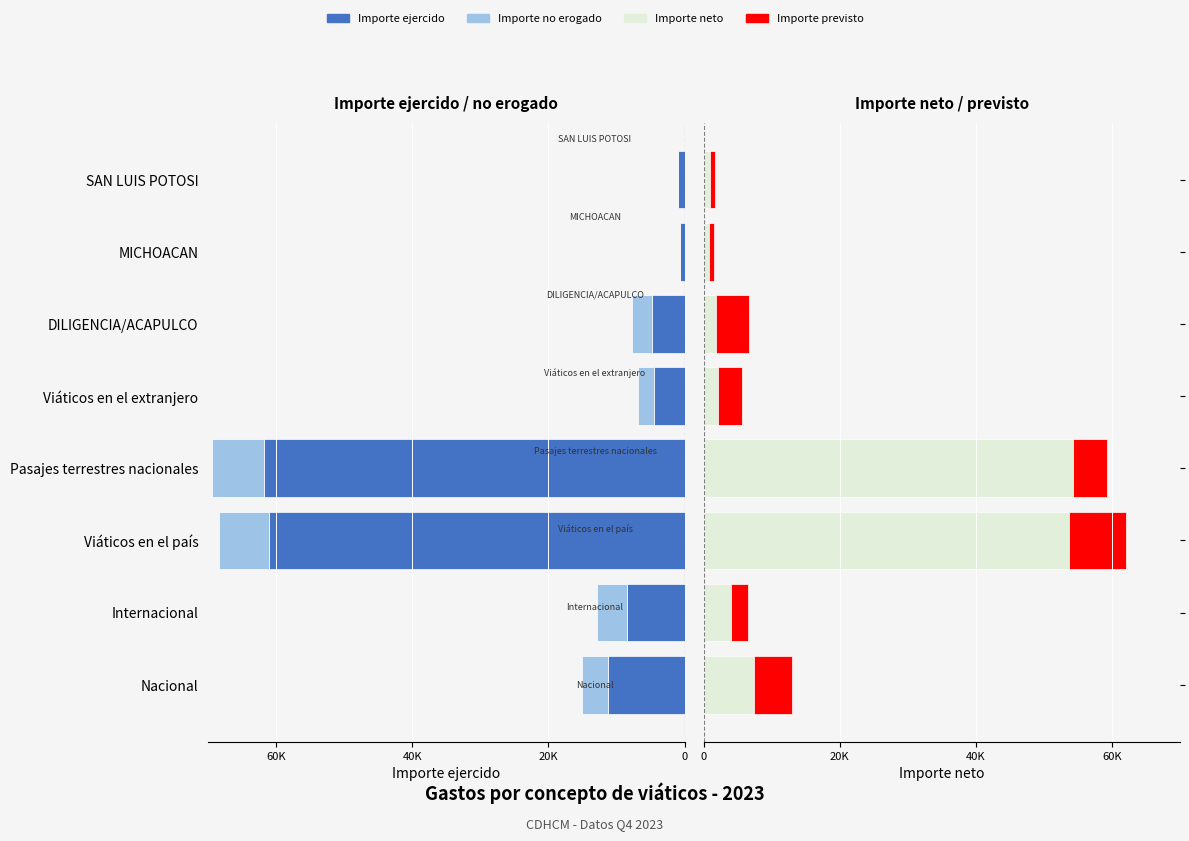

What is the spread (max minus min) of values at DILIGENCIA/ACAPULCO?

2888.0